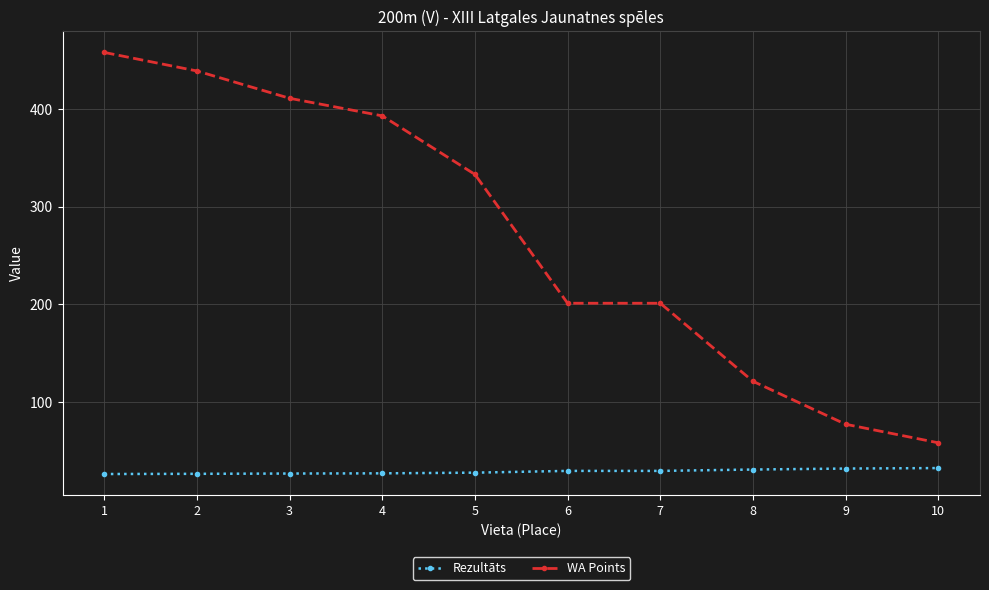

How many categories are shown in the chart?

10